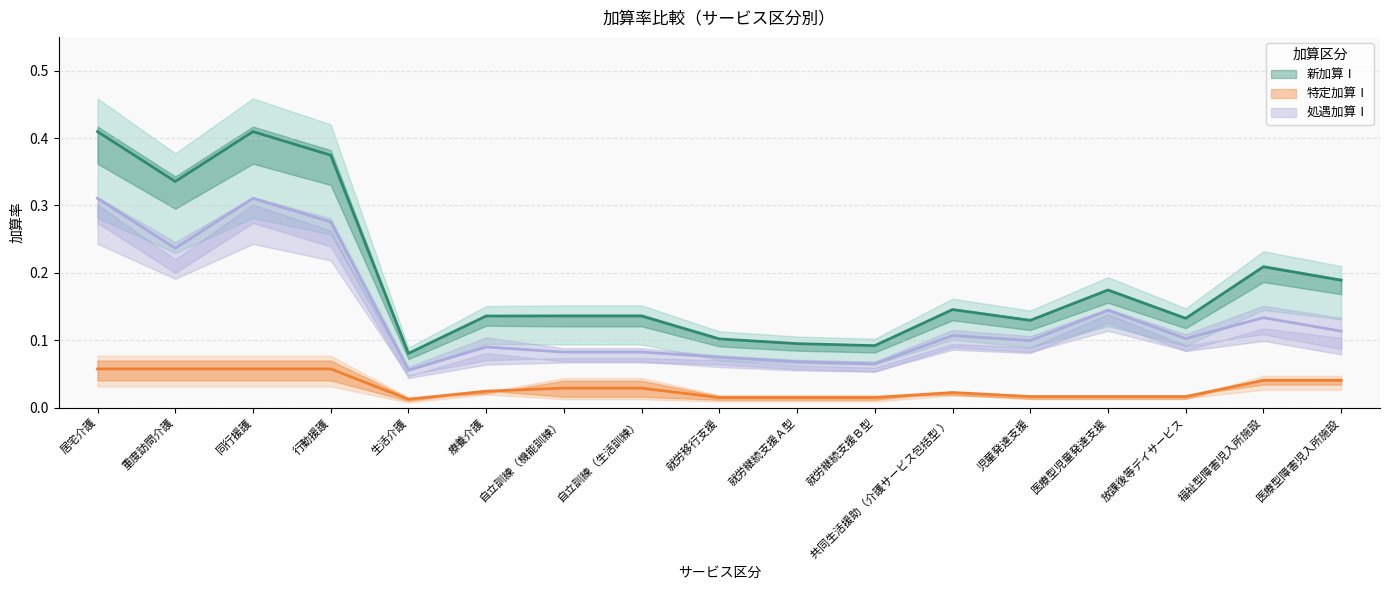

What position from the left is 重度訪問介護?

2